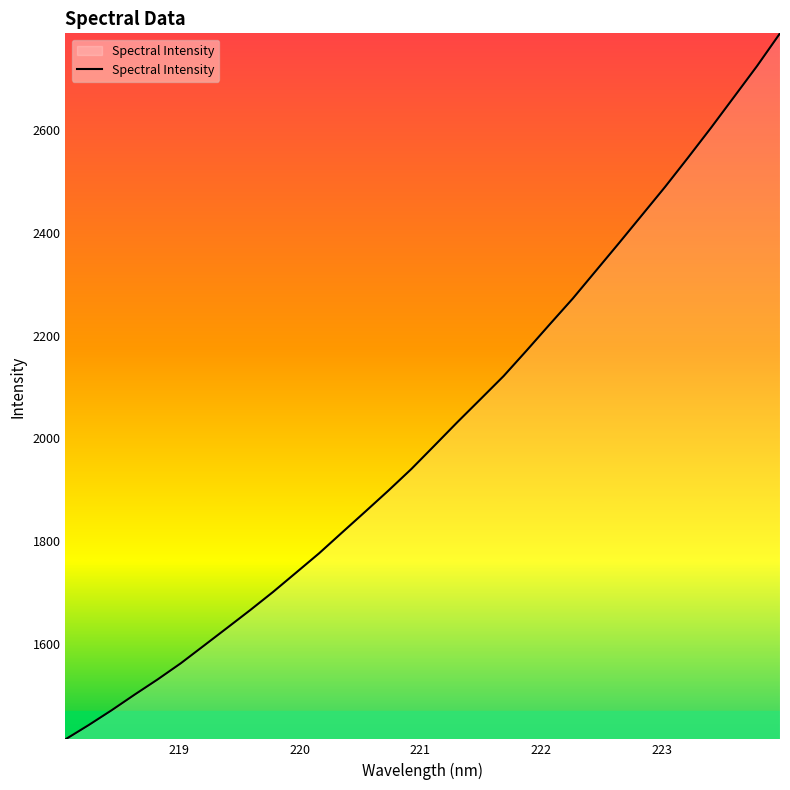

True or false: the data has more than 0 interior local peaks.

False